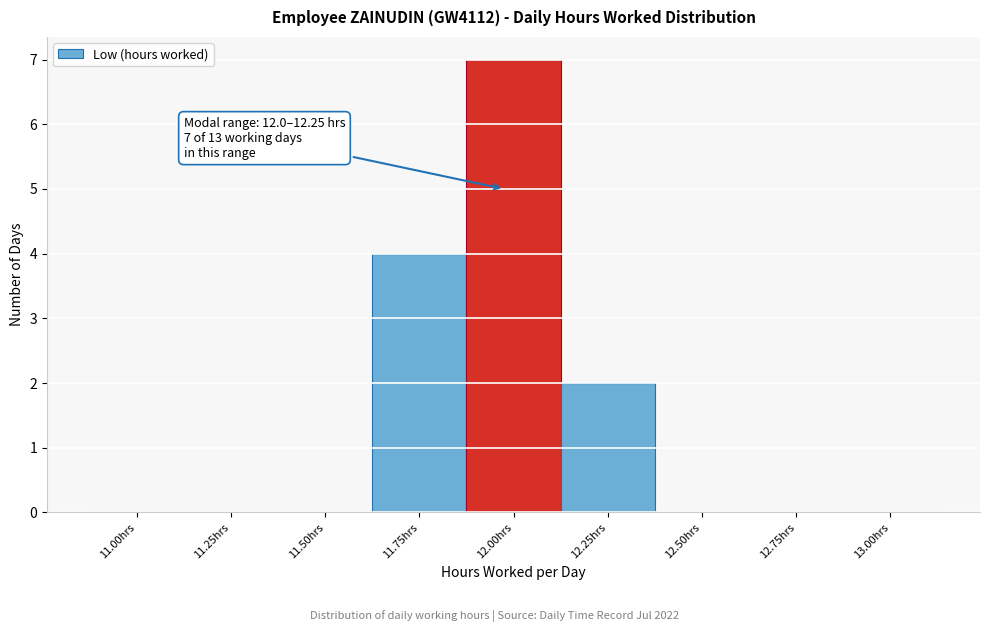

Reading left to right, list all the values displayed in this chart.

11.00hrs=0	11.25hrs=0	11.50hrs=0	11.75hrs=4	12.00hrs=7	12.25hrs=2	12.50hrs=0	12.75hrs=0	13.00hrs=0